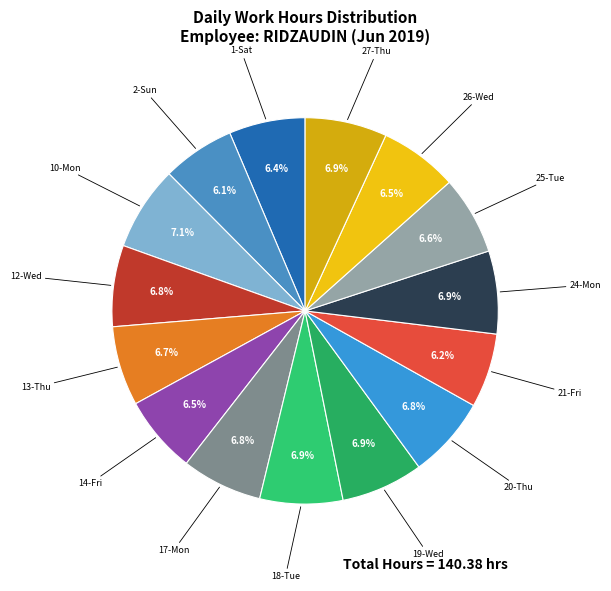

Is it true that 21-Fri is 6% of the pie?

True